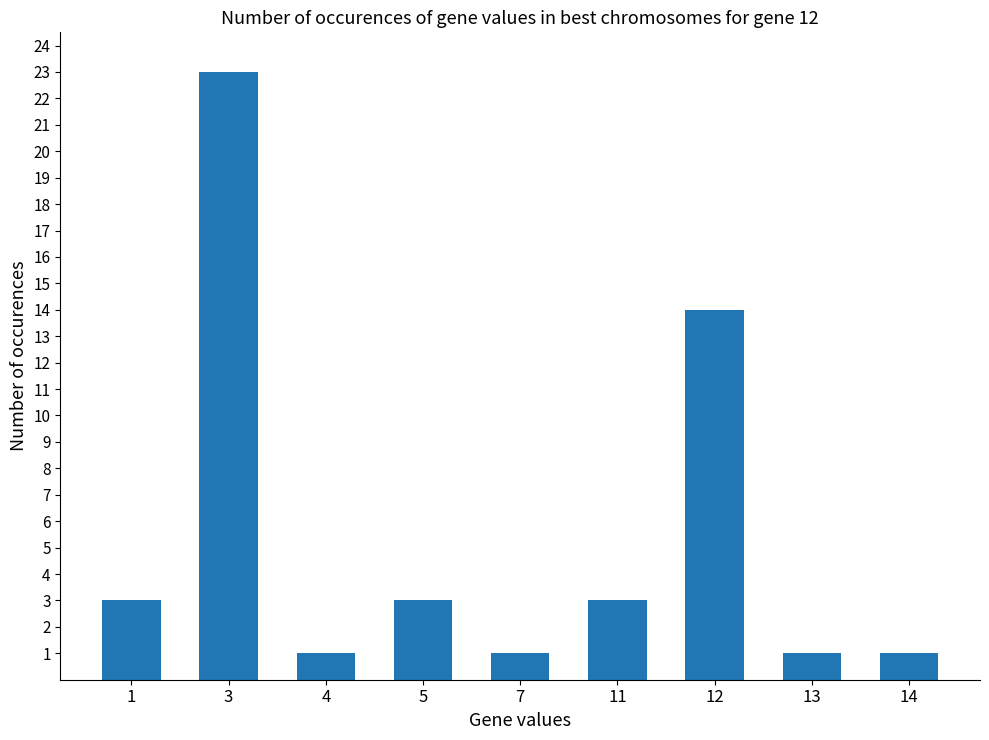

What is the minimum value shown in the chart?

1